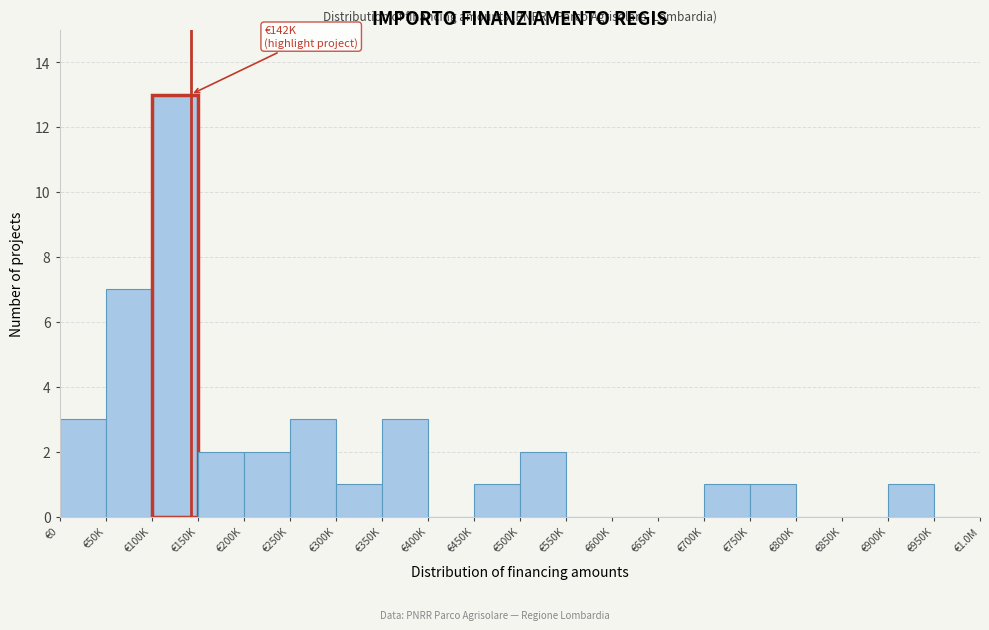

Reading left to right, transcribe all the data shown in this chart.

€0=3	€50K=7	€100K=13	€150K=2	€200K=2	€250K=3	€300K=1	€350K=3	€400K=0	€450K=1	€500K=2	€550K=0	€600K=0	€650K=0	€700K=1	€750K=1	€800K=0	€850K=0	€900K=1	€950K=0